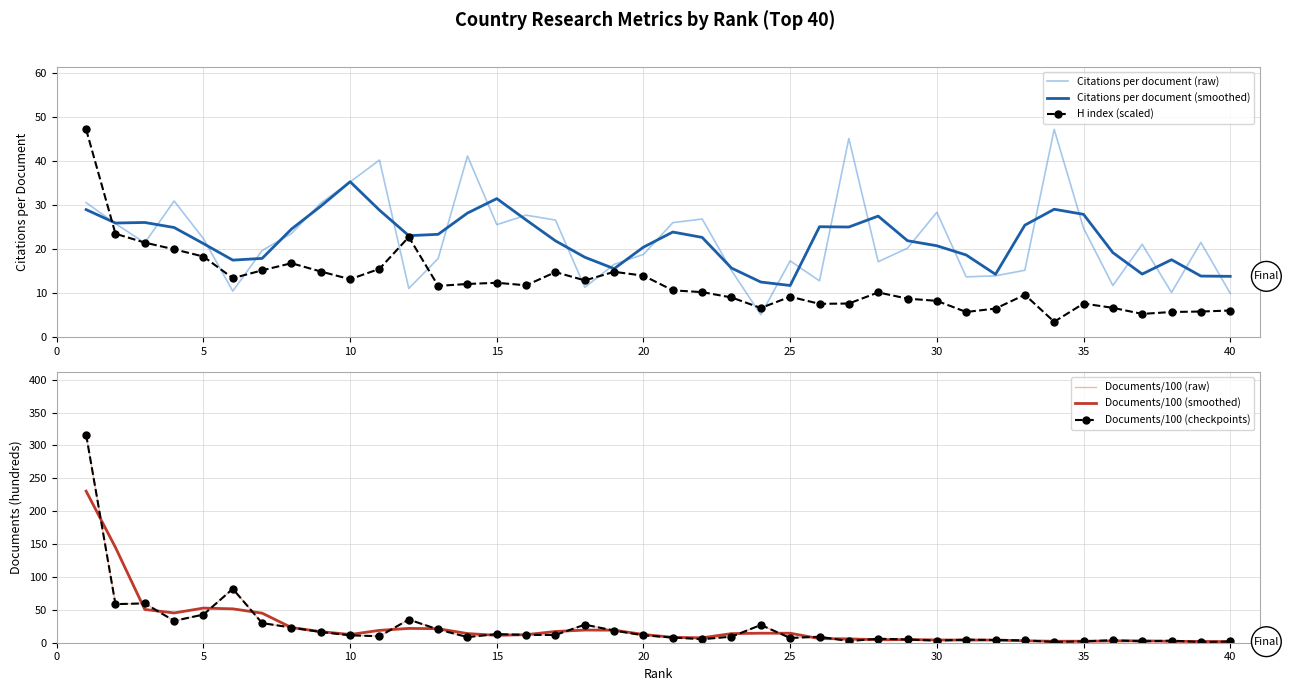

What is the lowest value of the Citations per document (smoothed) series?

11.8